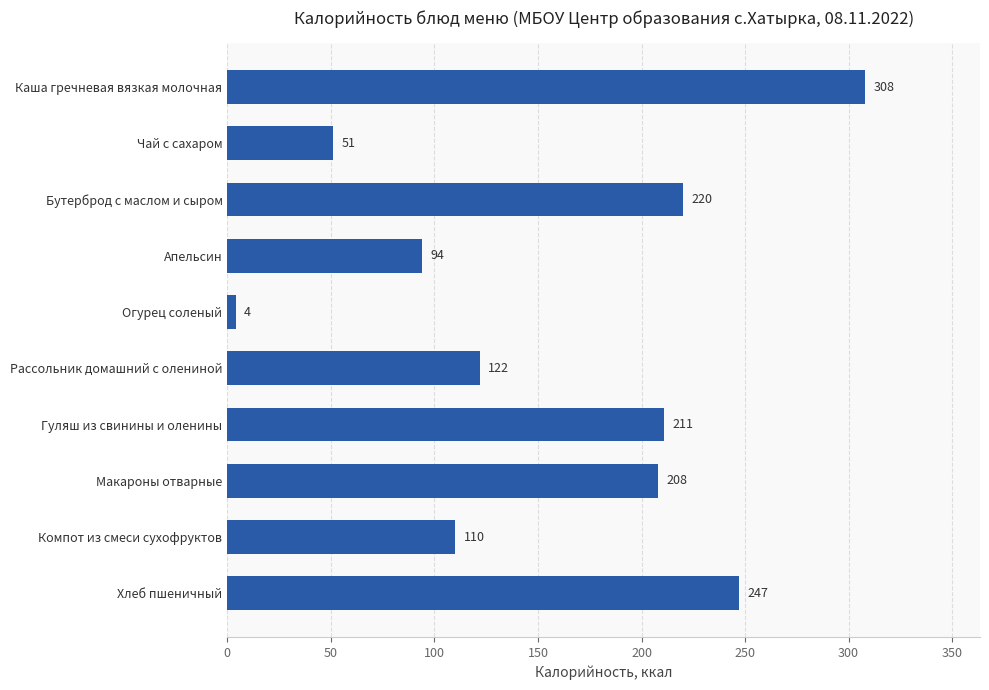

What is the change in value from Рассольник домашний с олениной to Апельсин?

-28